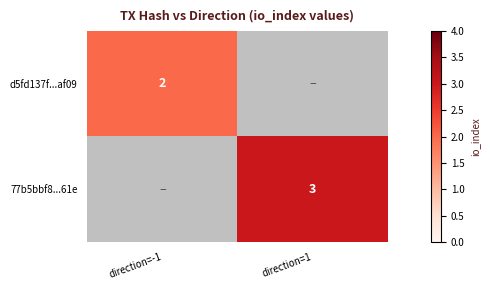

The 77b5bbf8...61e series shows 1 at direction=1. True or false?

False